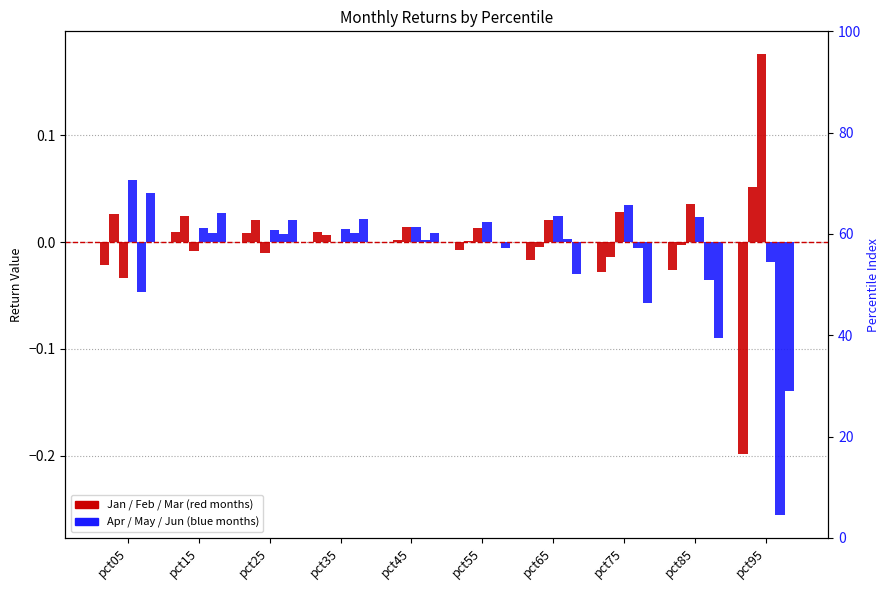

Where does the Apr series first go above 0?

pct05